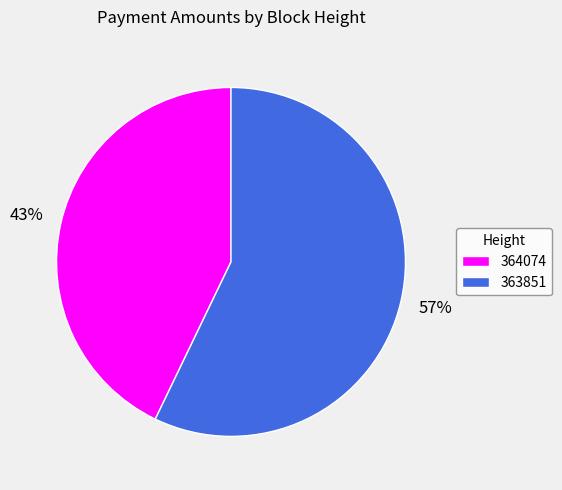

Do 364074 and 363851 together represent more than half of the pie?

Yes